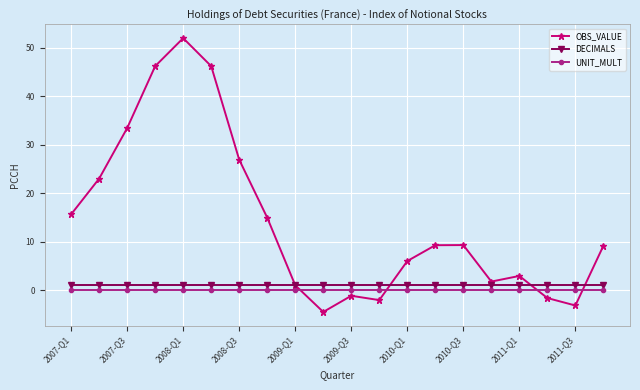

What is the maximum value shown in the chart?

51.9